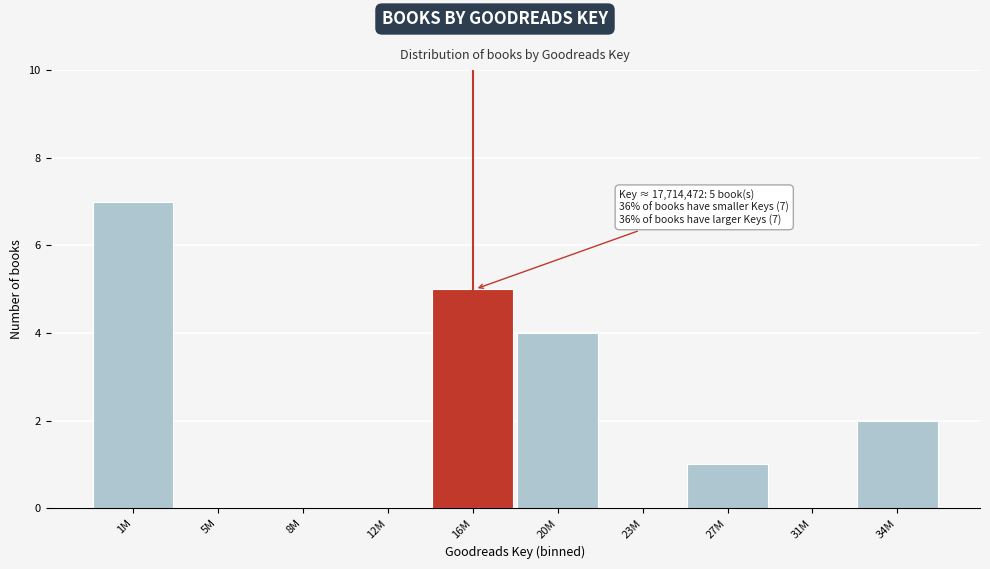

Reading right to left, list all the values displayed in this chart.

34M=2	31M=0	27M=1	23M=0	20M=4	16M=5	12M=0	8M=0	5M=0	1M=7